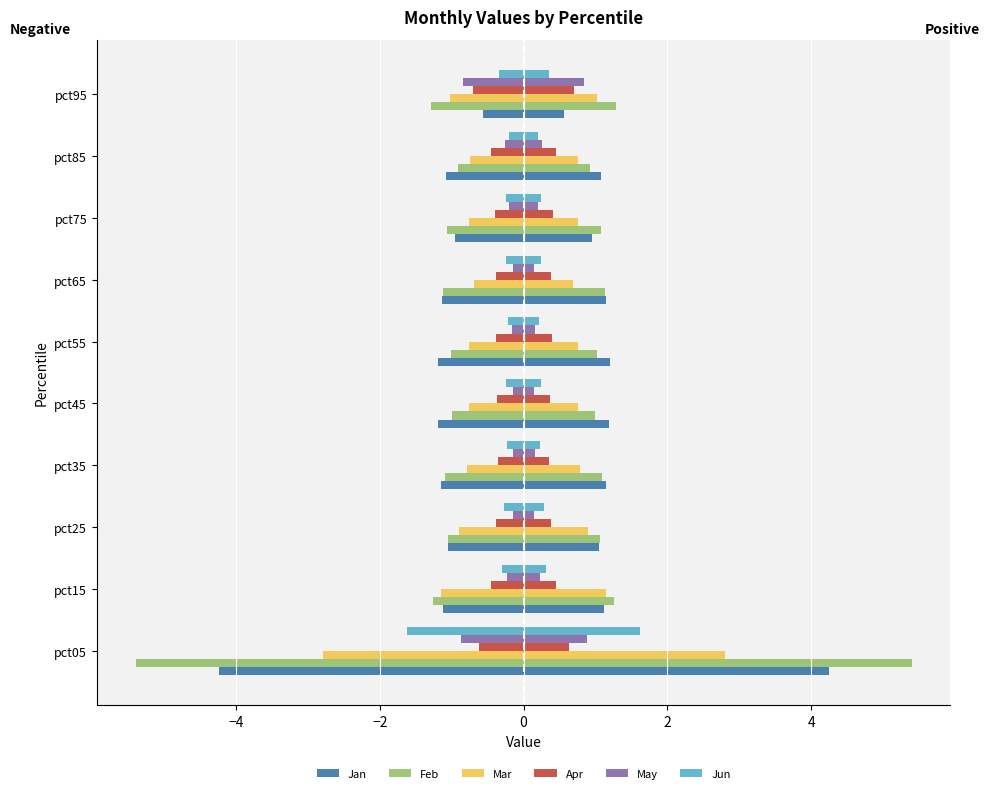

Is it true that Apr equals -0.2 at pct25?

False